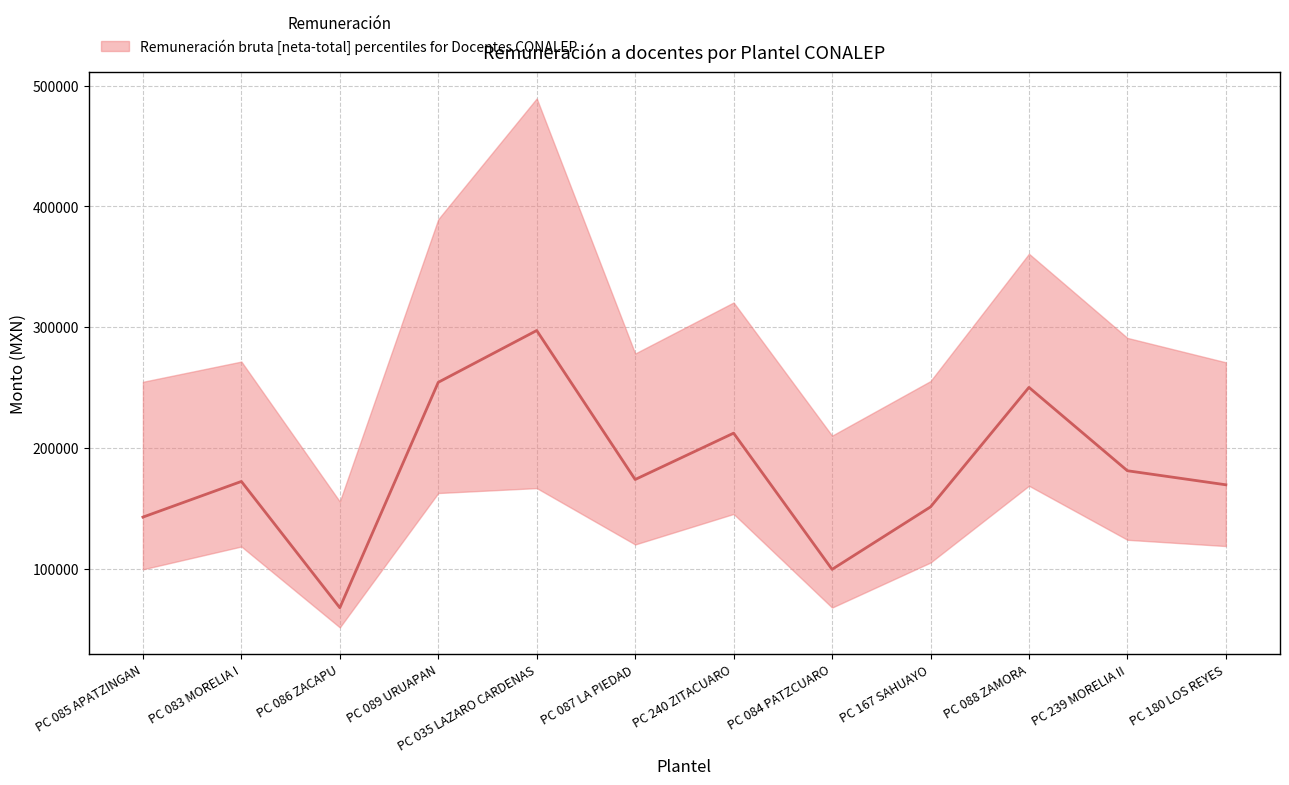

True or false: Remuneración neta and Remuneración bruta cross at least once.

False